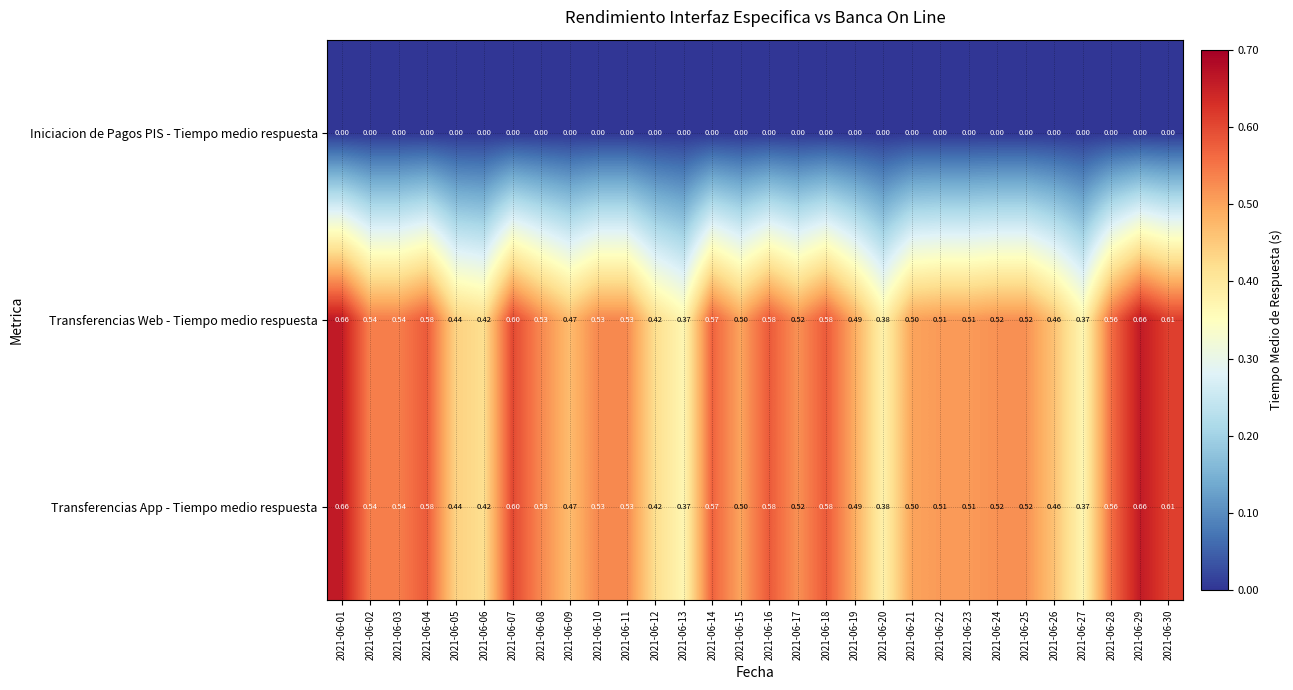

Is the value of Iniciacion de Pagos PIS - Tiempo medio respuesta at 2021-06-17 greater than the value of Transferencias Web - Tiempo medio respuesta at 2021-06-03?

No